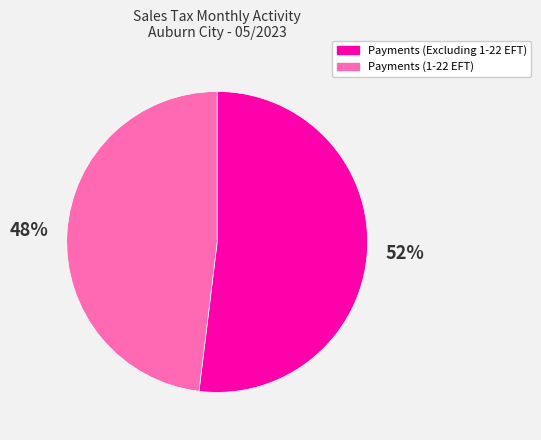

Is there any slice that represents more than half of the pie?

Yes